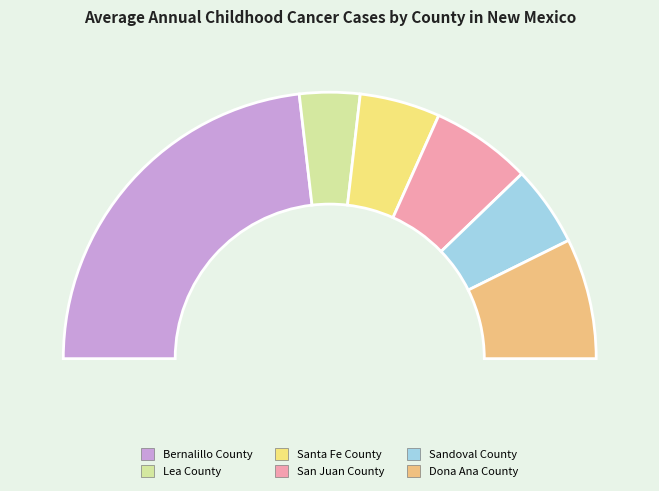

What portion of the pie excludes San Juan County?

87.8%